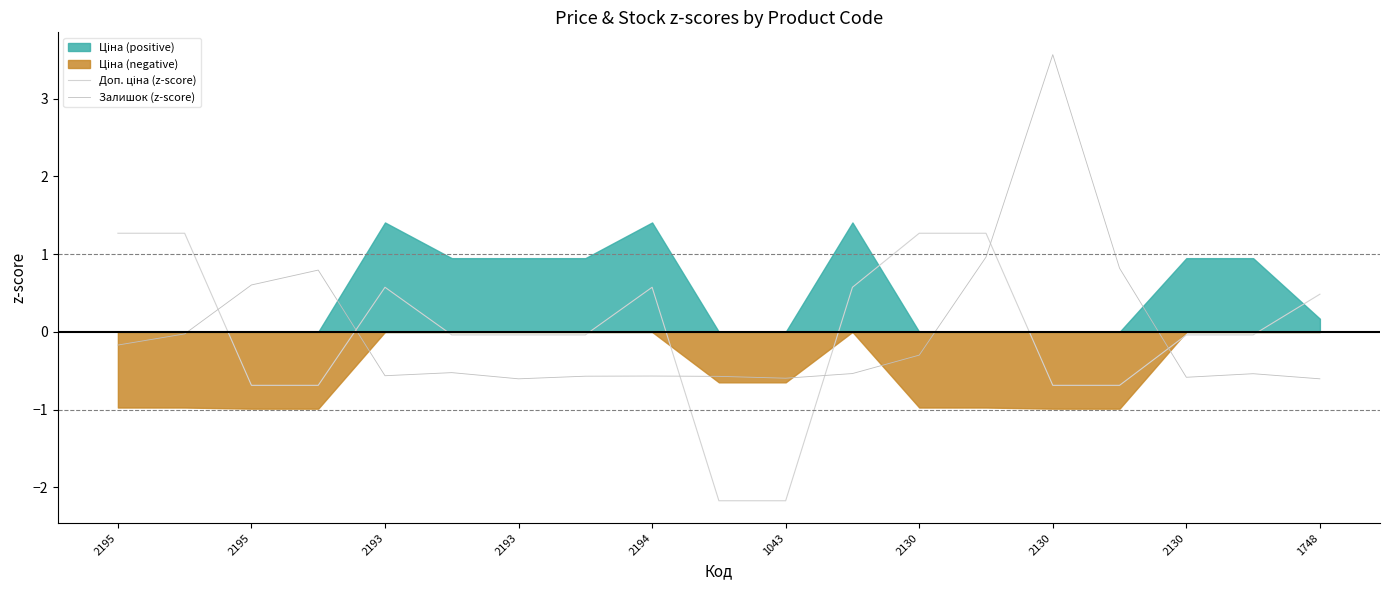

How many distinct data groups are displayed?

2